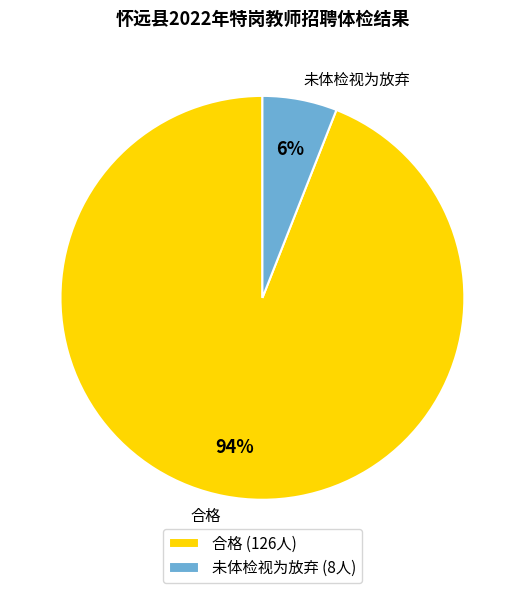

Is the sum of 合格 and 未体检视为放弃 greater than half?

Yes